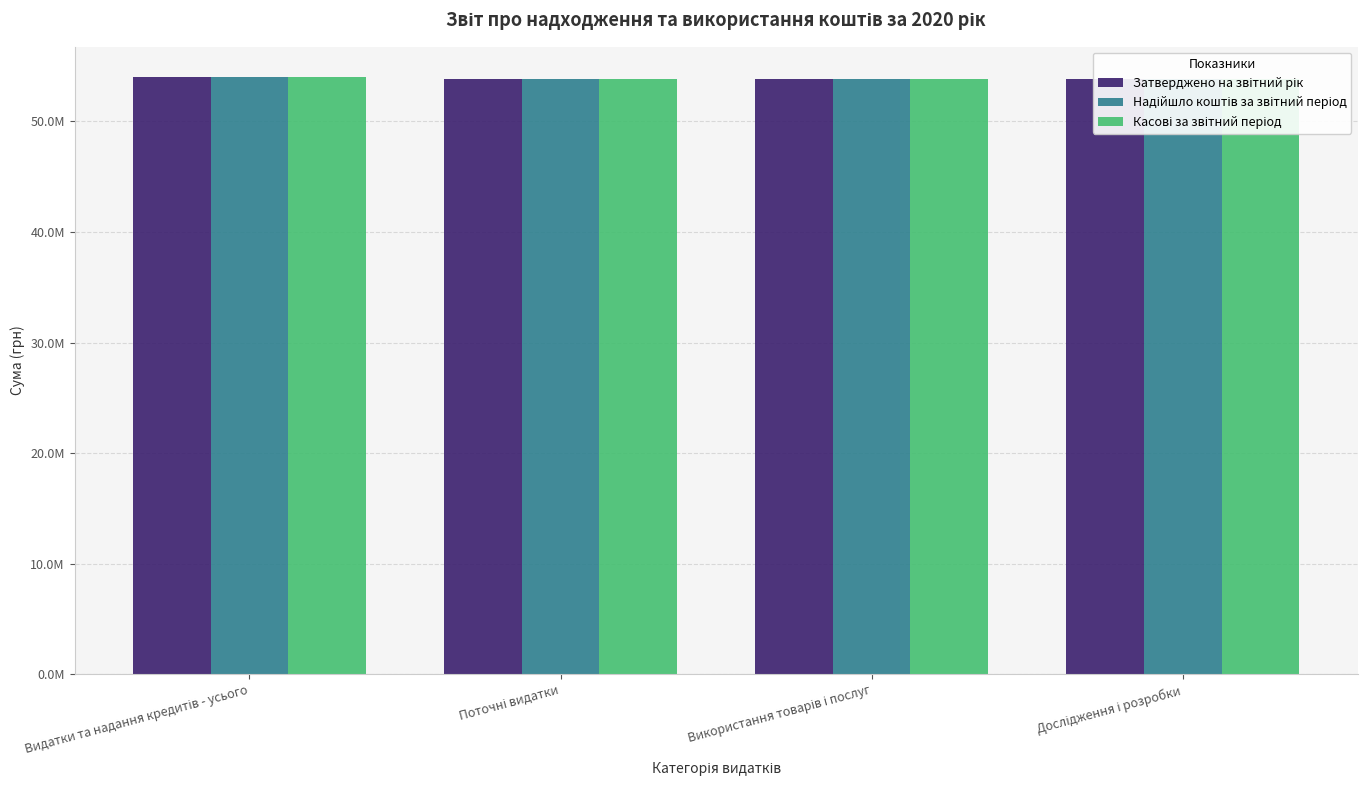

Which series changed the most between Використання товарів і послуг and Дослідження і розробки?

Затверджено на звітний рік